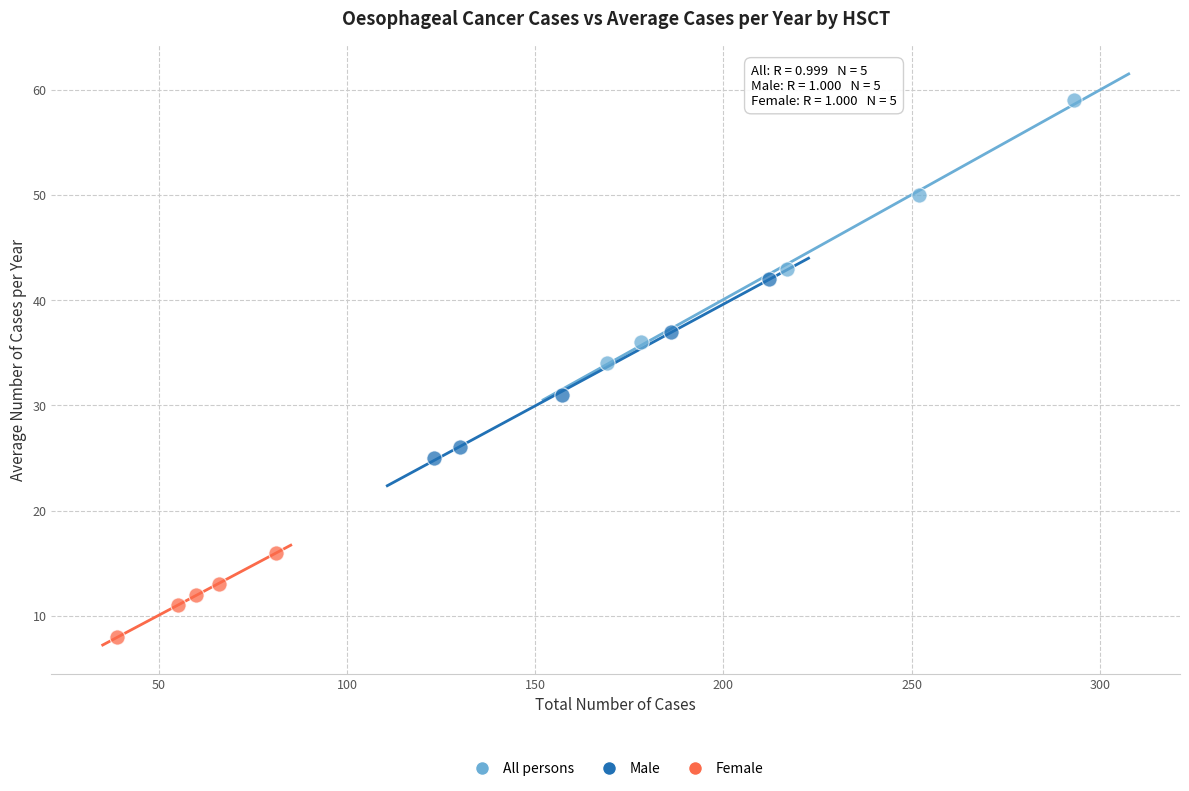

Which series has the widest spread of Y values?

All persons